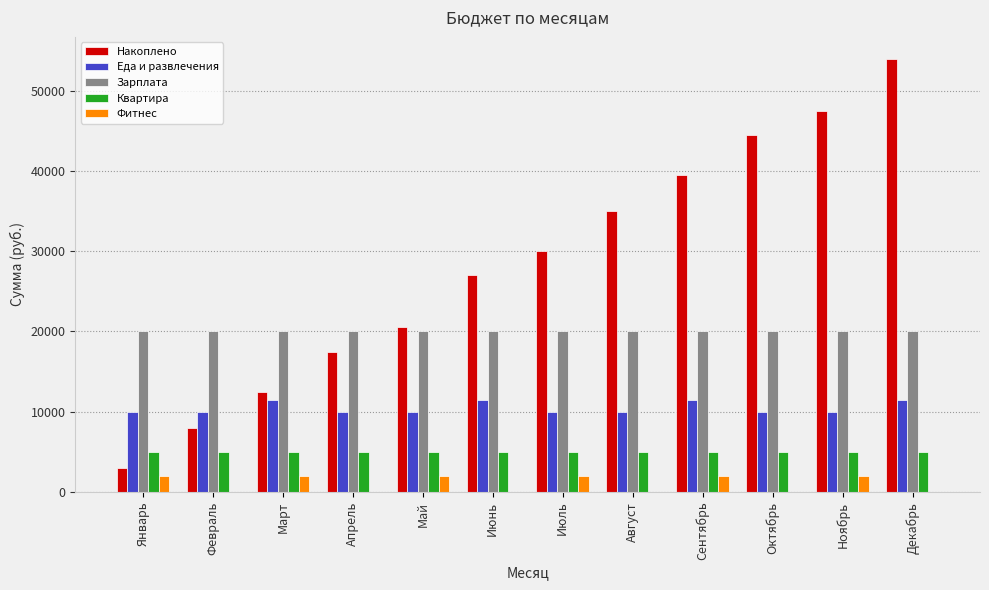

What is the sum of the Фитнес values at Ноябрь and Октябрь?

2000